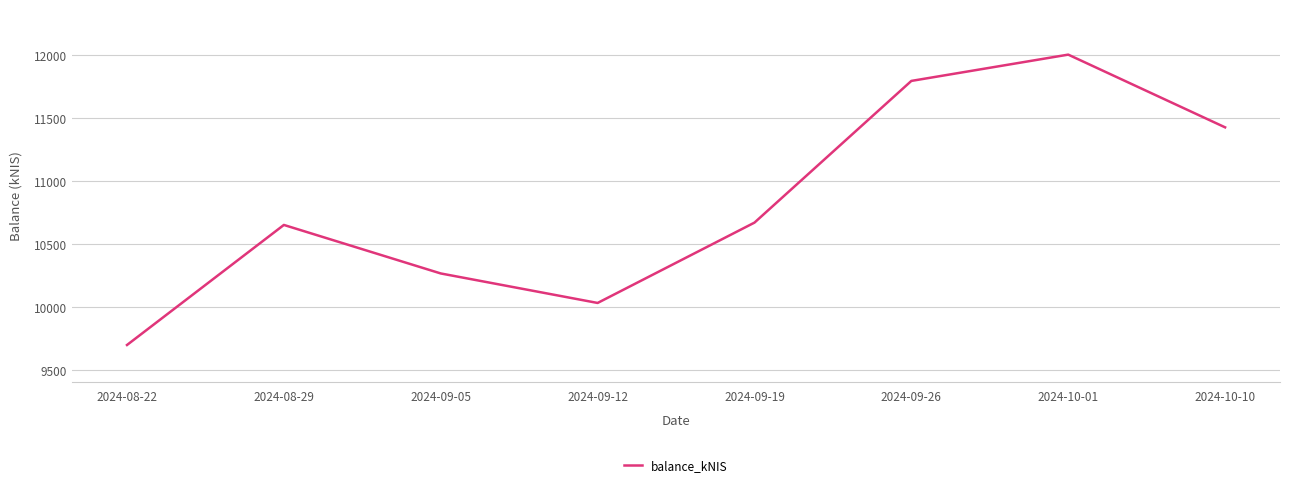

Which has a higher value, 2024-09-05 or 2024-08-22?

2024-09-05